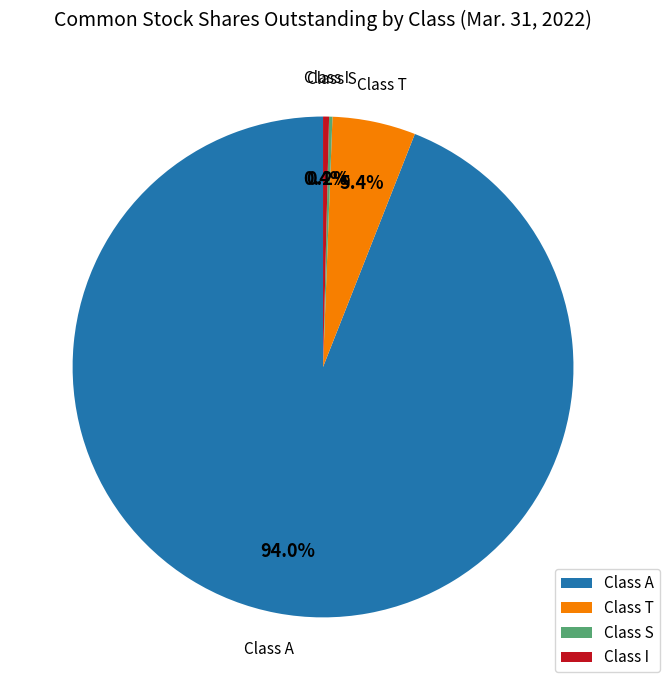

Combined, what portion of the pie is Class A and Class I?

94.4%